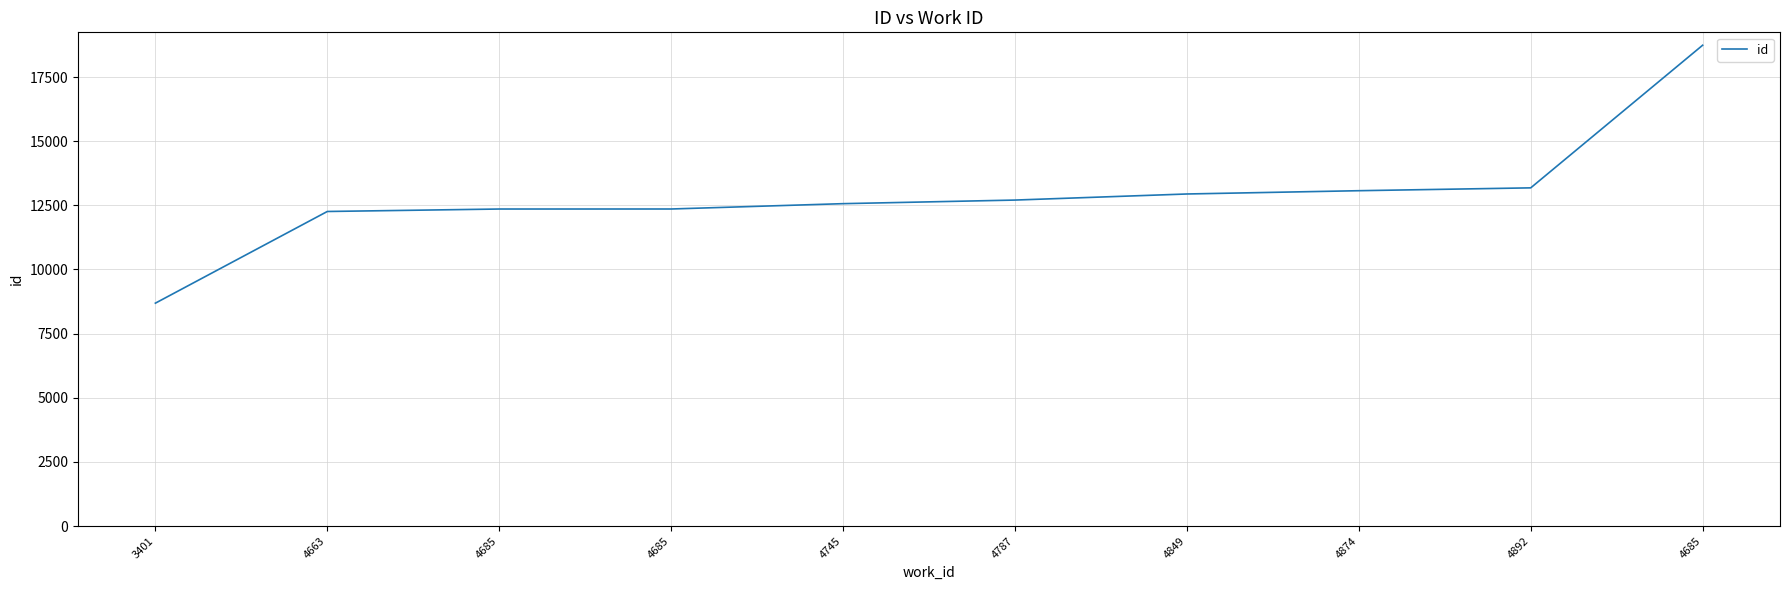

How many lines are shown in the chart?

1